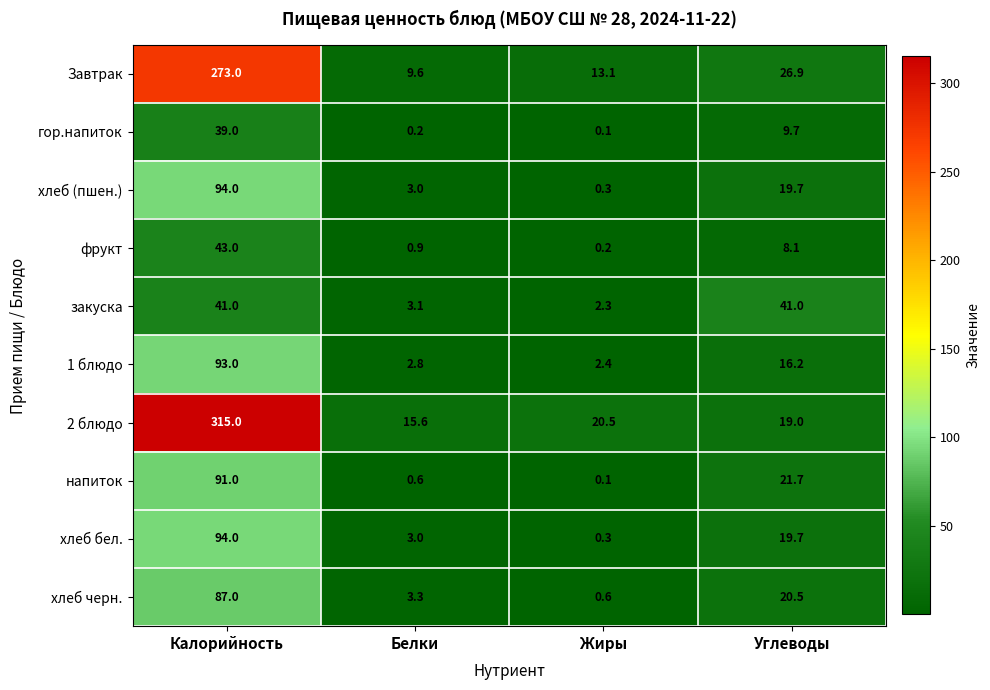

How many data points in напиток are above 21?

2